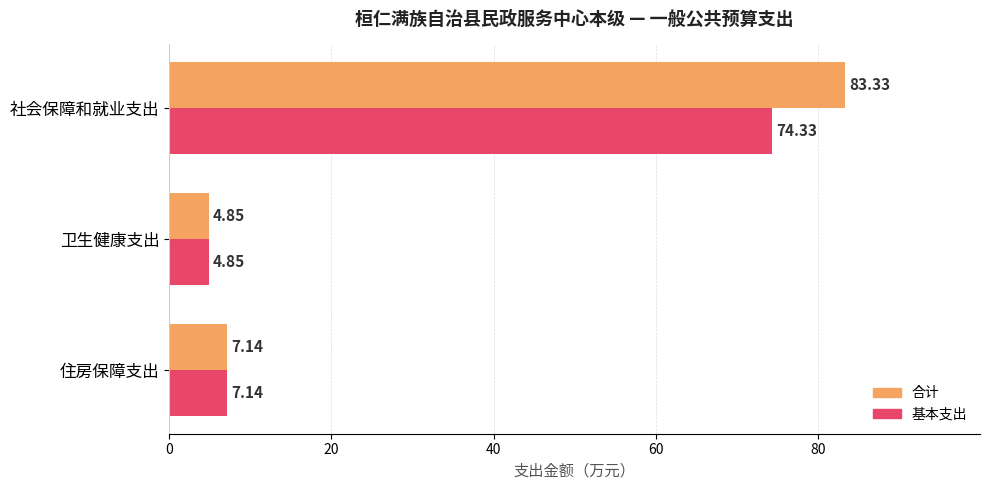

Is the value of 合计 at 住房保障支出 greater than the value of 基本支出 at 卫生健康支出?

Yes